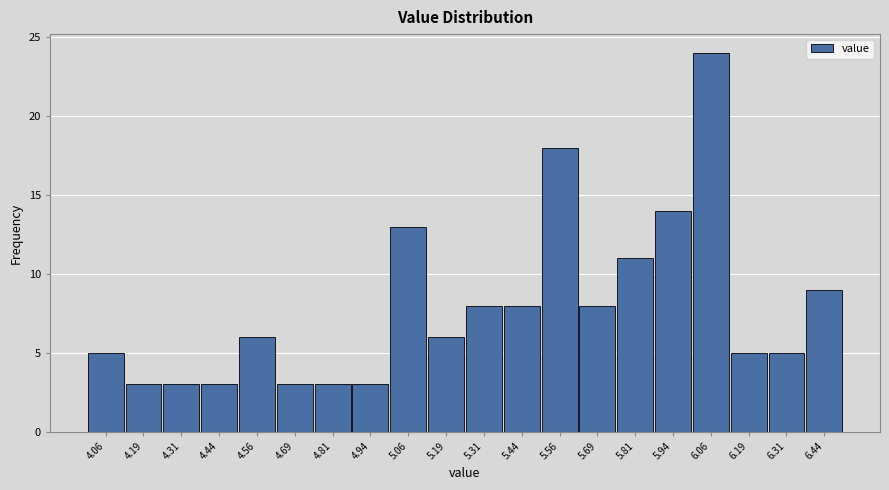

Which range on the x-axis has the tallest bar?

6.000 to 6.125